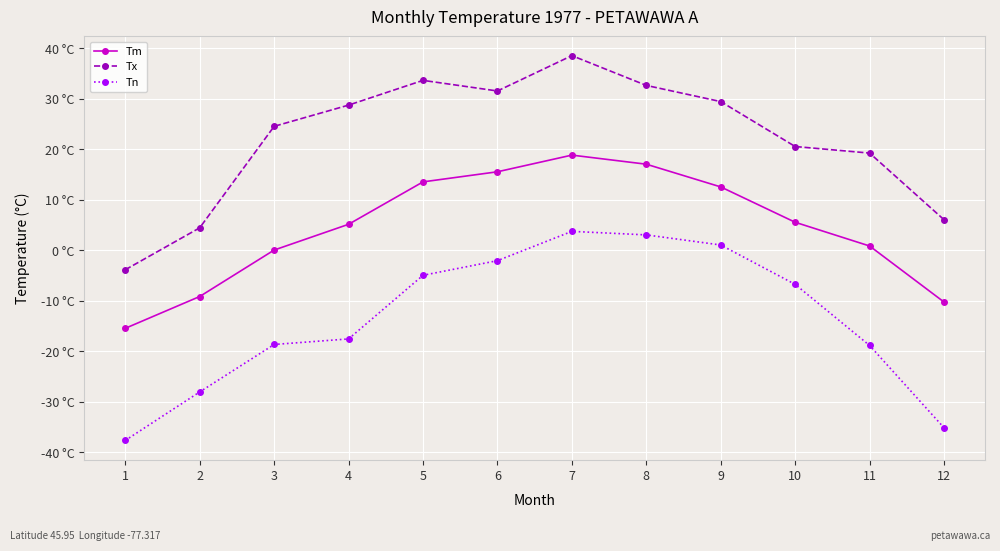

List the labels in order of Tn value, smallest first.

1, 12, 2, 11, 3, 4, 10, 5, 6, 9, 8, 7